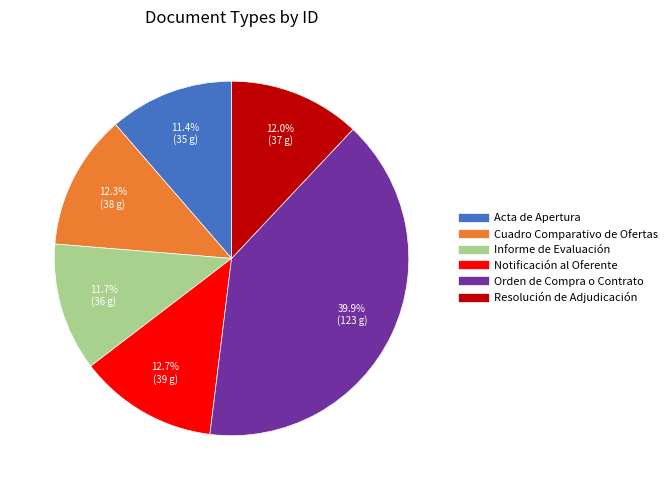

True or false: Cuadro Comparativo de Ofertas accounts for 12% of the total.

True